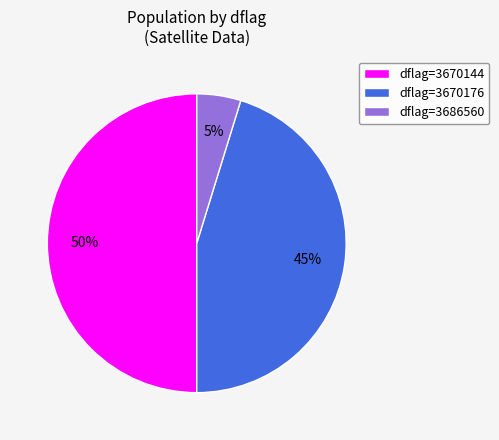

Does dflag=3686560 represent more than half of the total?

No